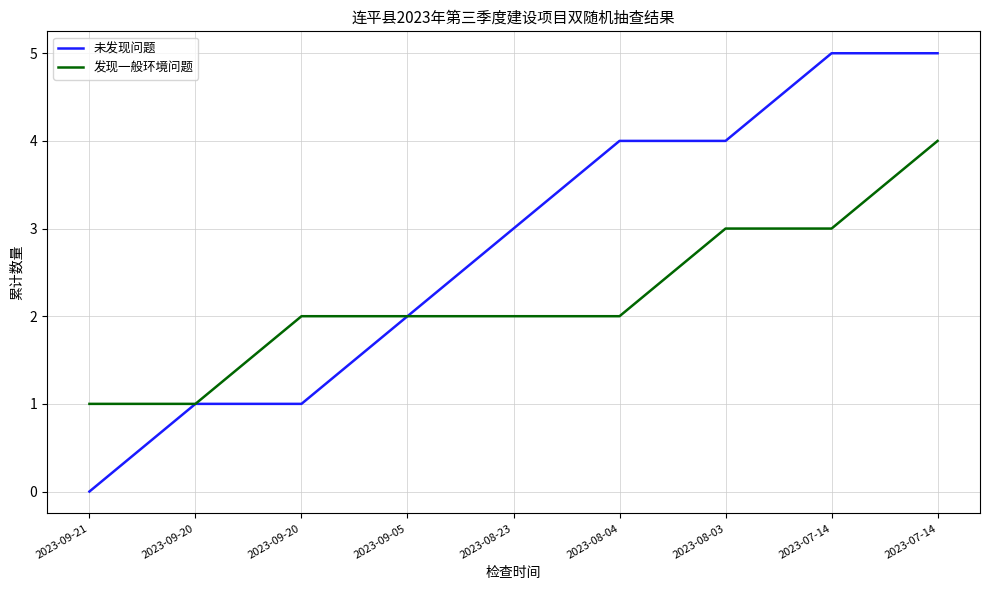

Where does the 未发现问题 series first go above 3?

2023-08-04